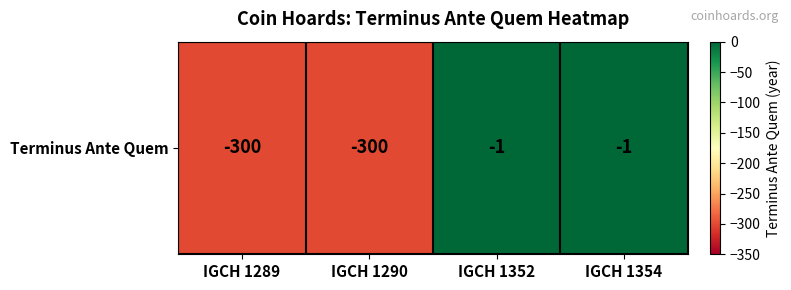

The chart shows a value of -1 at IGCH 1352. True or false?

True